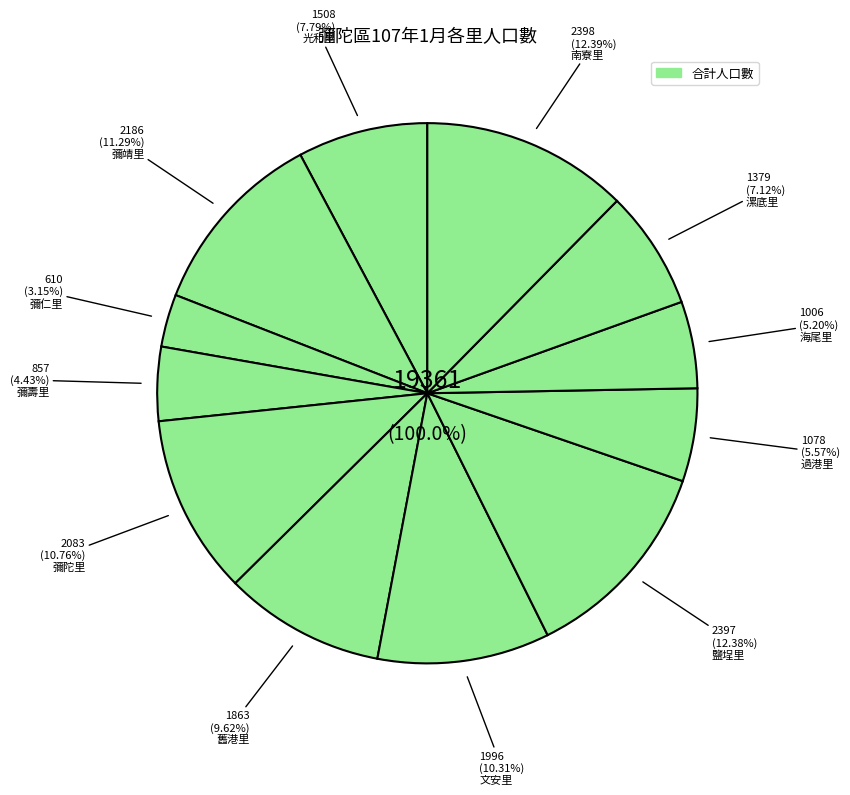

Does 文安里 account for over 50% of the chart?

No